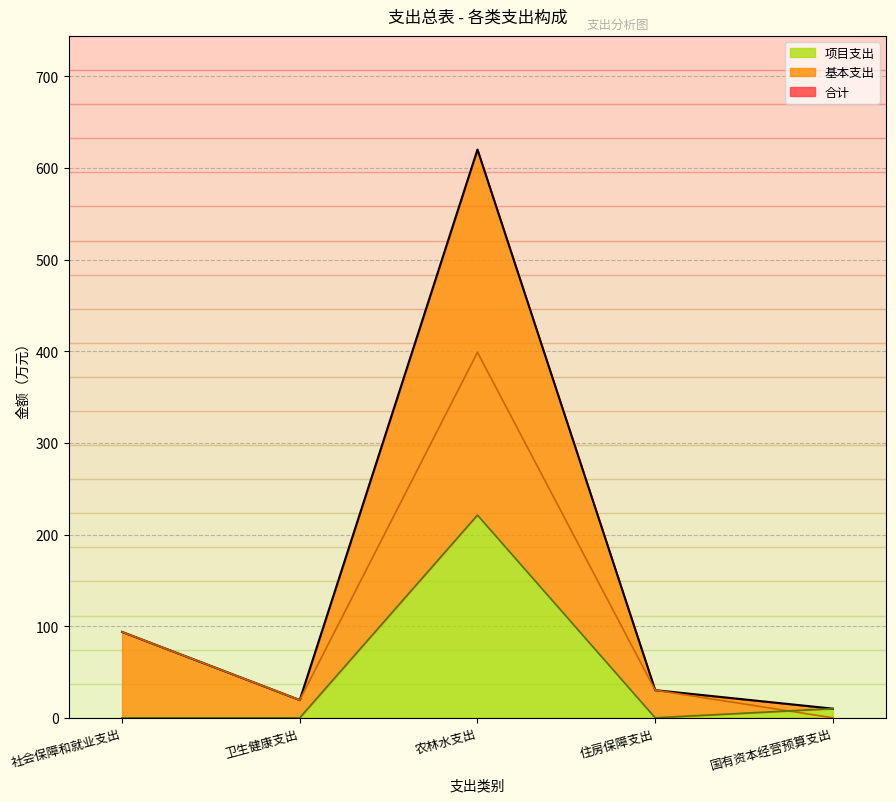

What is the difference between the 项目支出 values at 社会保障和就业支出 and 国有资本经营预算支出?

10.0